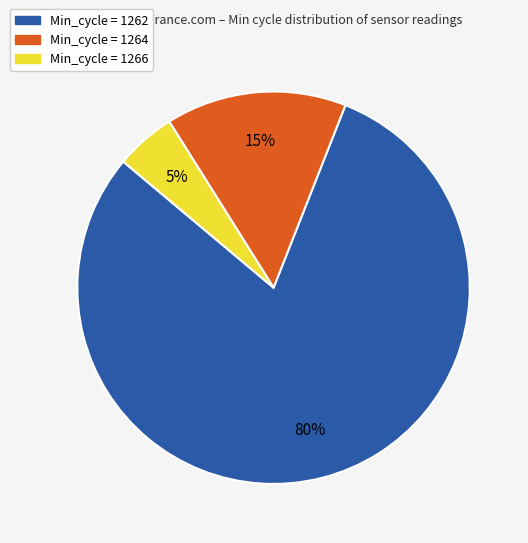

Does any single category account for the majority?

Yes